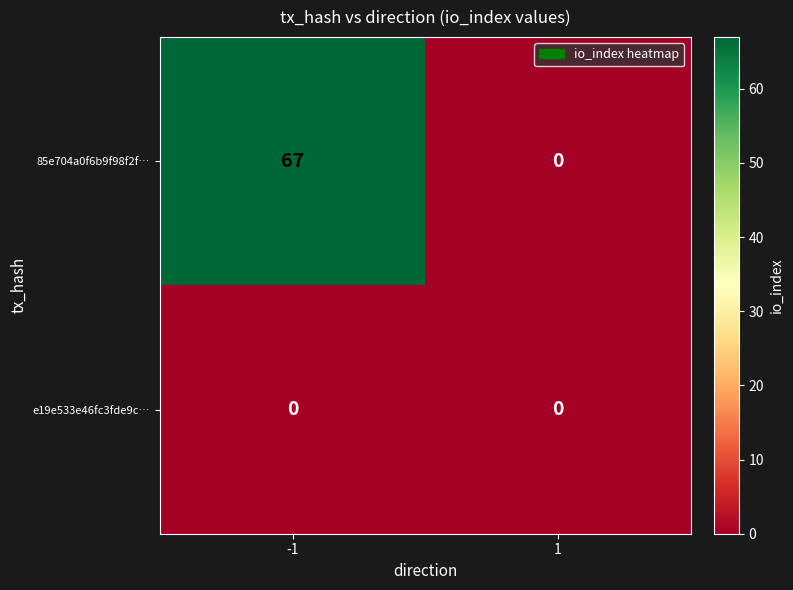

List the series in order of their peak value, highest first.

85e704a0f6b9f98f2f…, e19e533e46fc3fde9c…